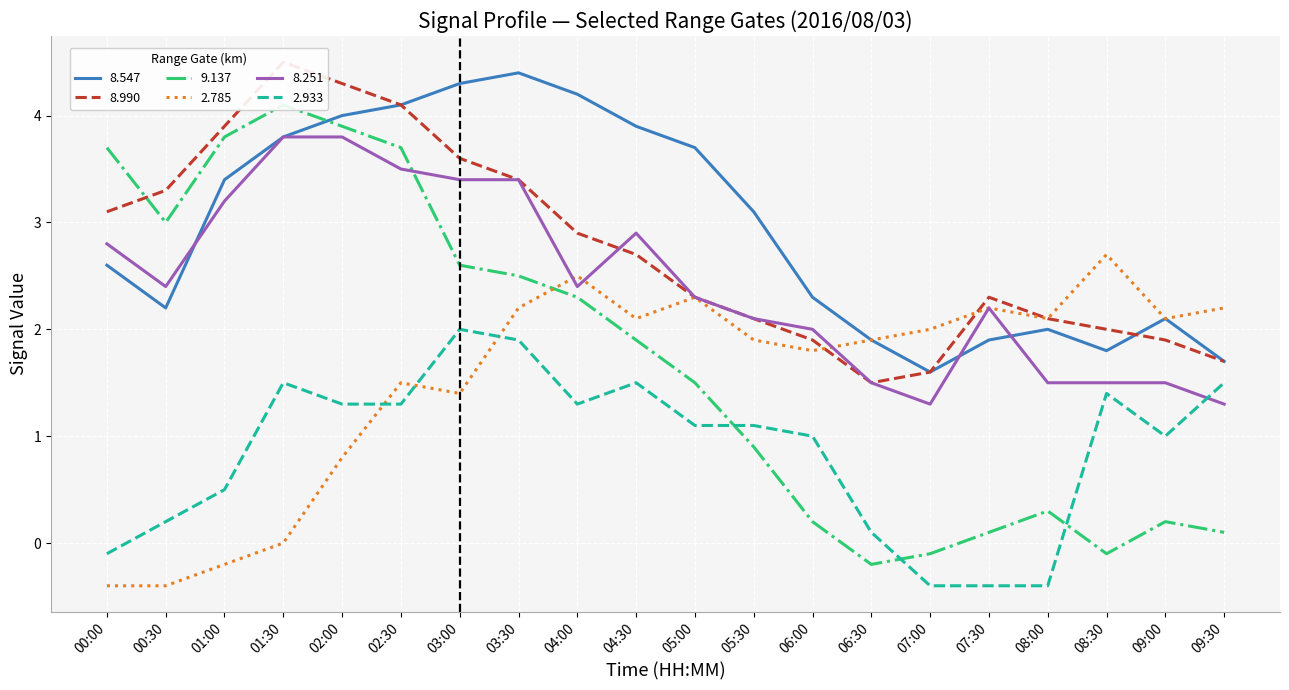

At which label is 8.990 closest to 3?

00:00